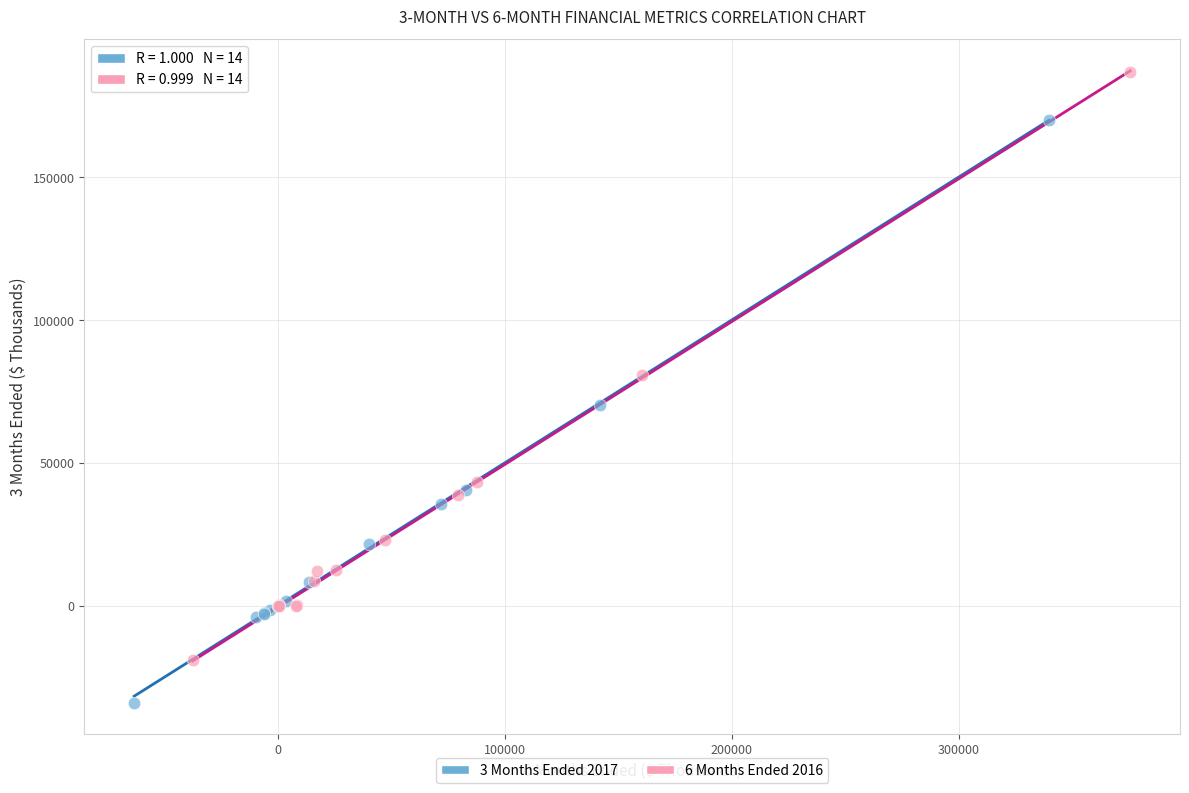

Which series reaches the minimum Y coordinate?

3 Months Ended 2017